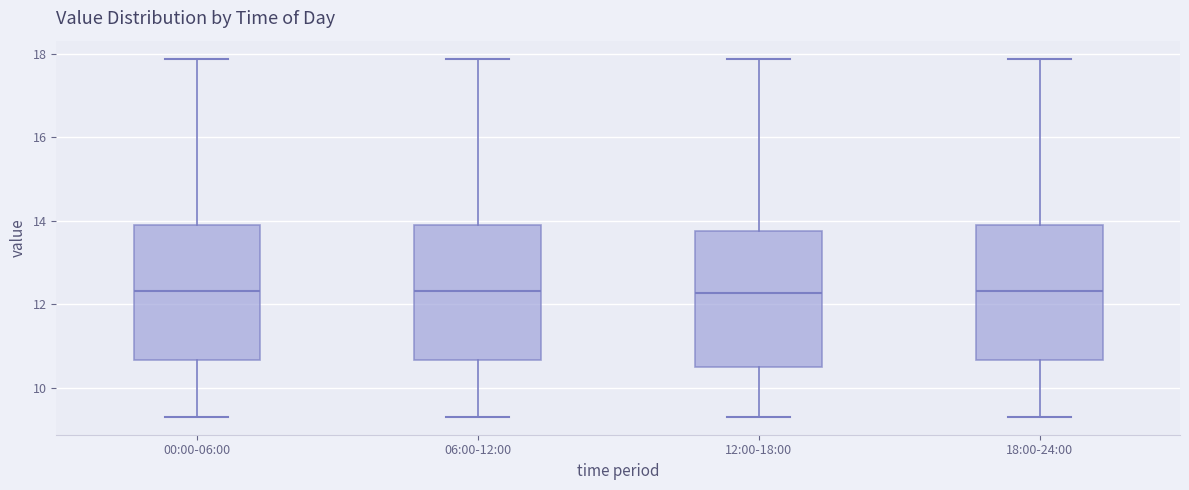

Reading left to right, read every box against the y-axis: the position of its median line, the range the box covers, and the ends of its whiskers. The values are not printed on the chart, so give them approximately, as read against the axis.

00:00-06:00: median 12.4, box 10.6 to 13.8, whiskers 9.4 to 17.8
06:00-12:00: median 12.4, box 10.6 to 13.8, whiskers 9.4 to 17.8
12:00-18:00: median 12.2, box 10.4 to 13.8, whiskers 9.4 to 17.8
18:00-24:00: median 12.4, box 10.6 to 13.8, whiskers 9.4 to 17.8